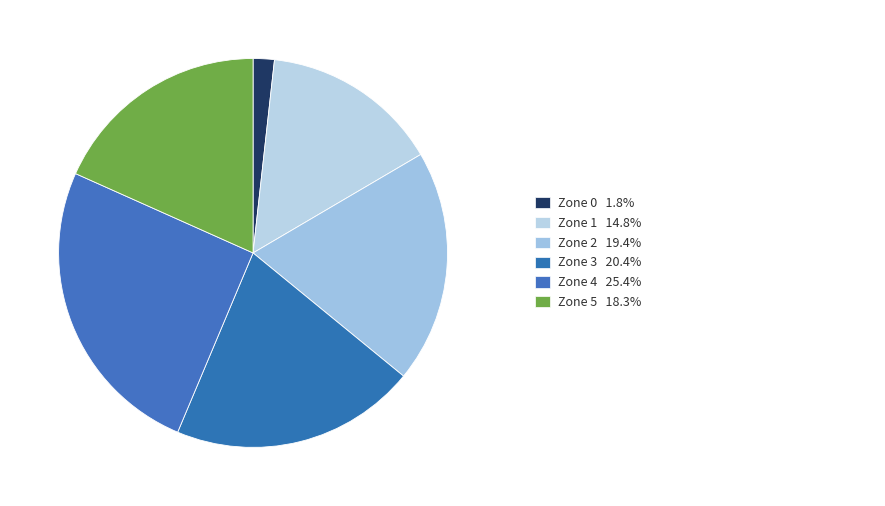

Count the number of slices in the pie.

6